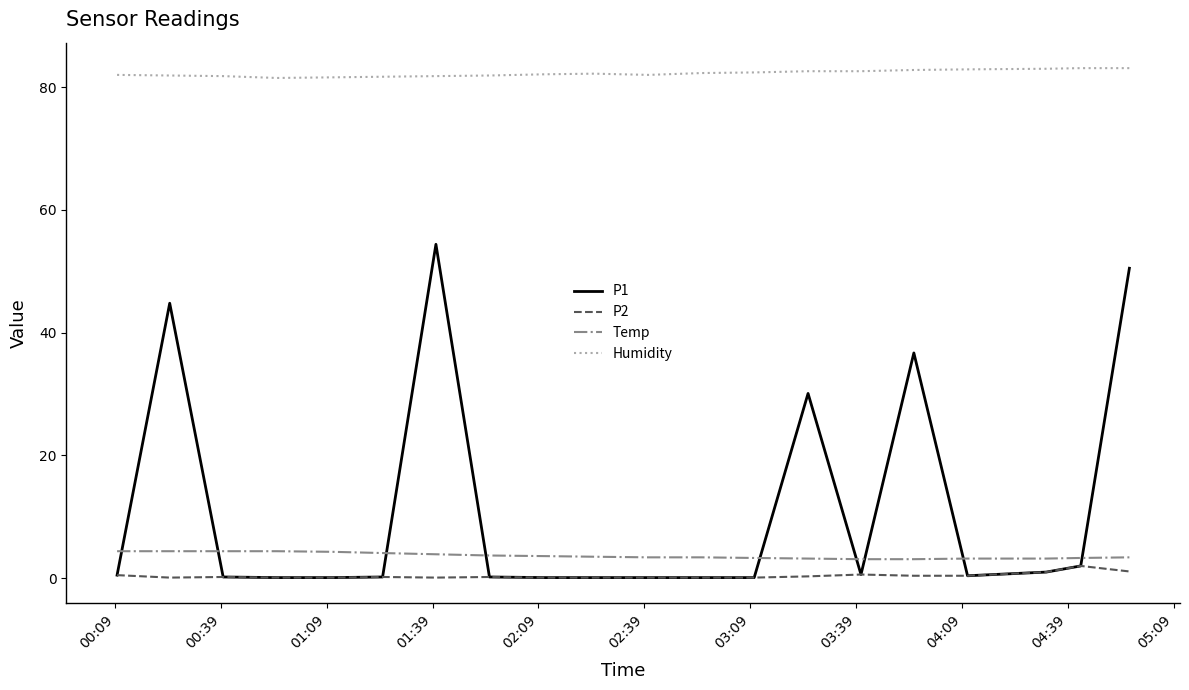

What is the sum of all Humidity values?

1645.3